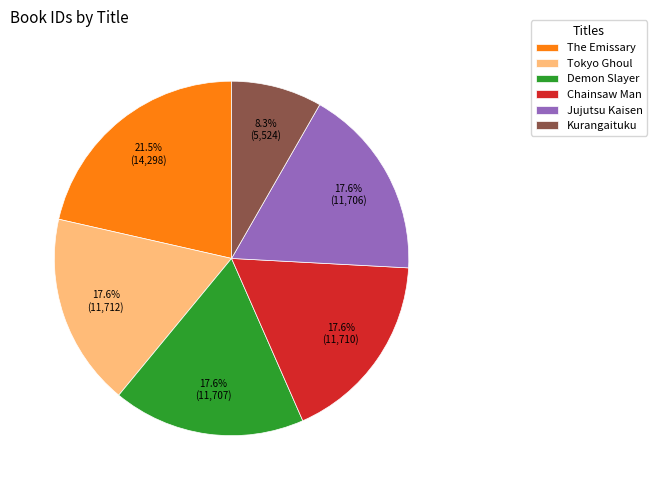

To the nearest percent, what is the average slice percentage?

17%